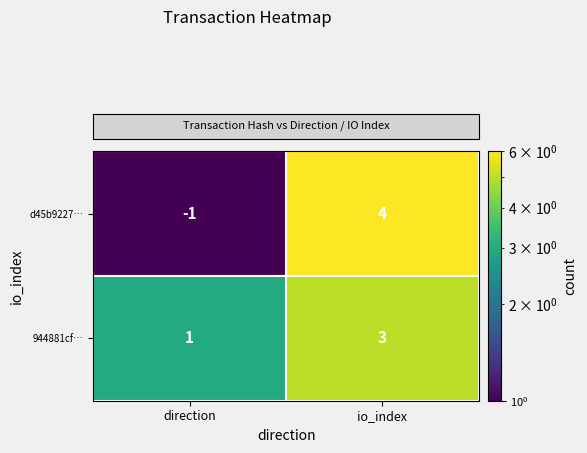

How many series are shown in this chart?

2